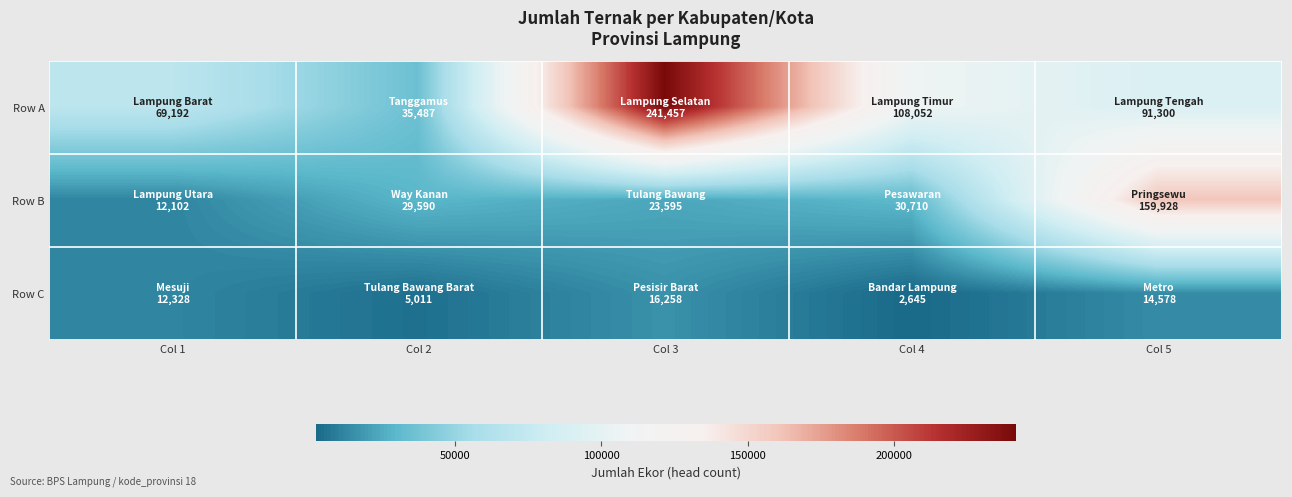

How many series are shown in this chart?

3